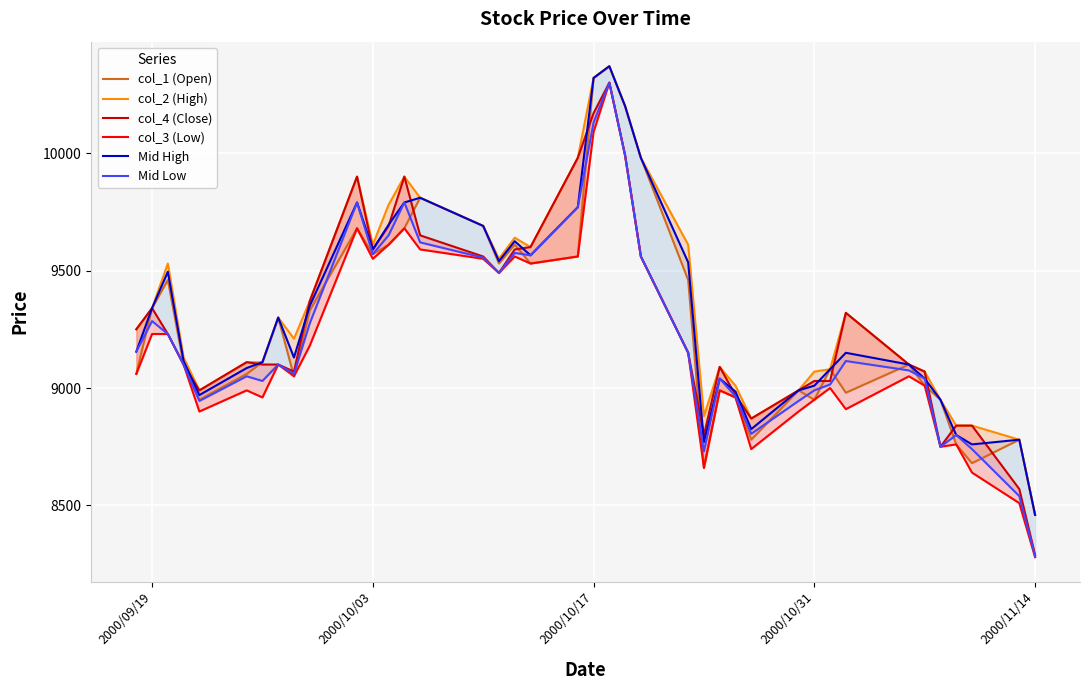

True or false: col_2 (High) and Mid Low intersect in this chart.

False